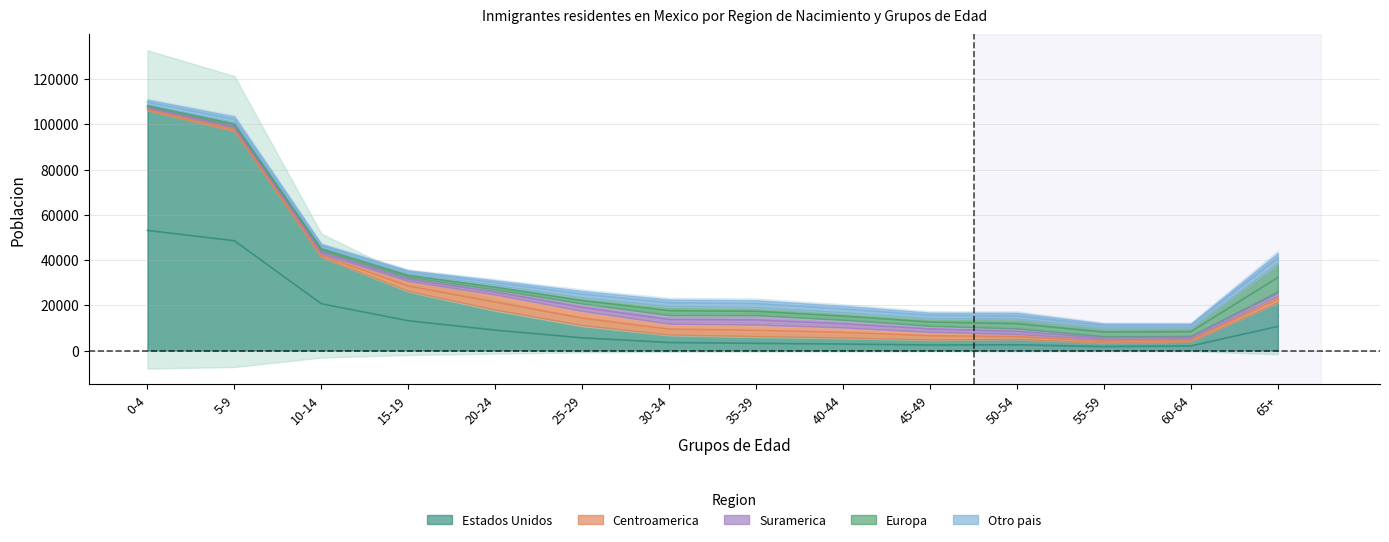

What is the minimum value shown in the chart?

789